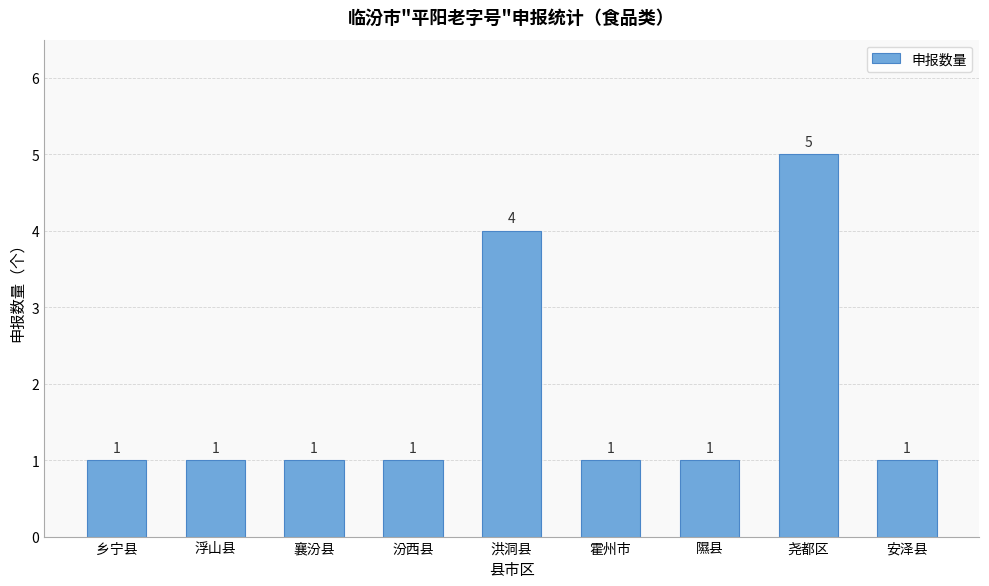

What is the label of the 2nd bar from the left?

浮山县